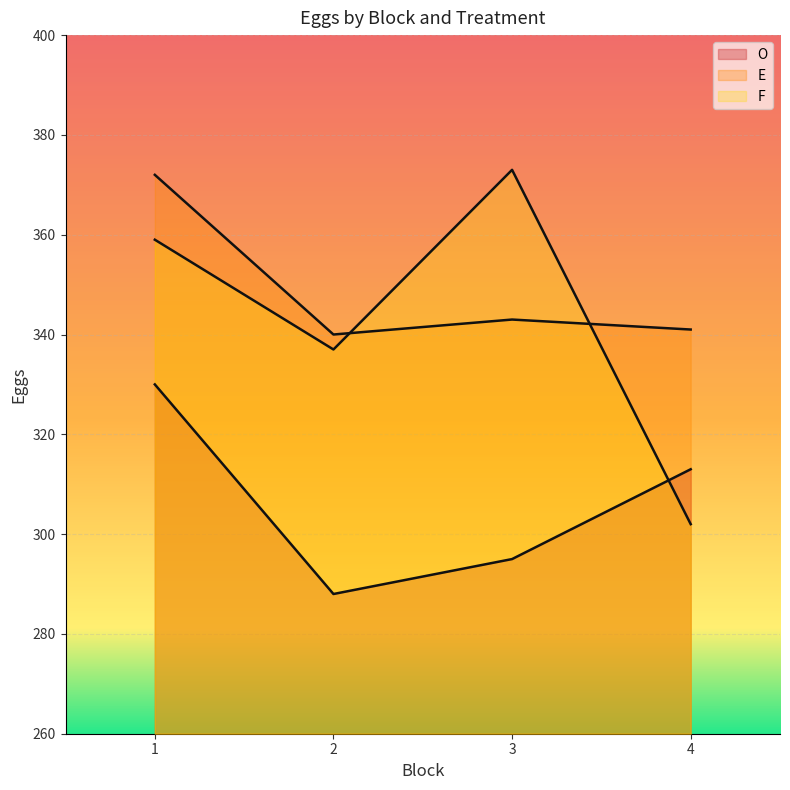

What are all the series names shown in the legend?

O, E, F